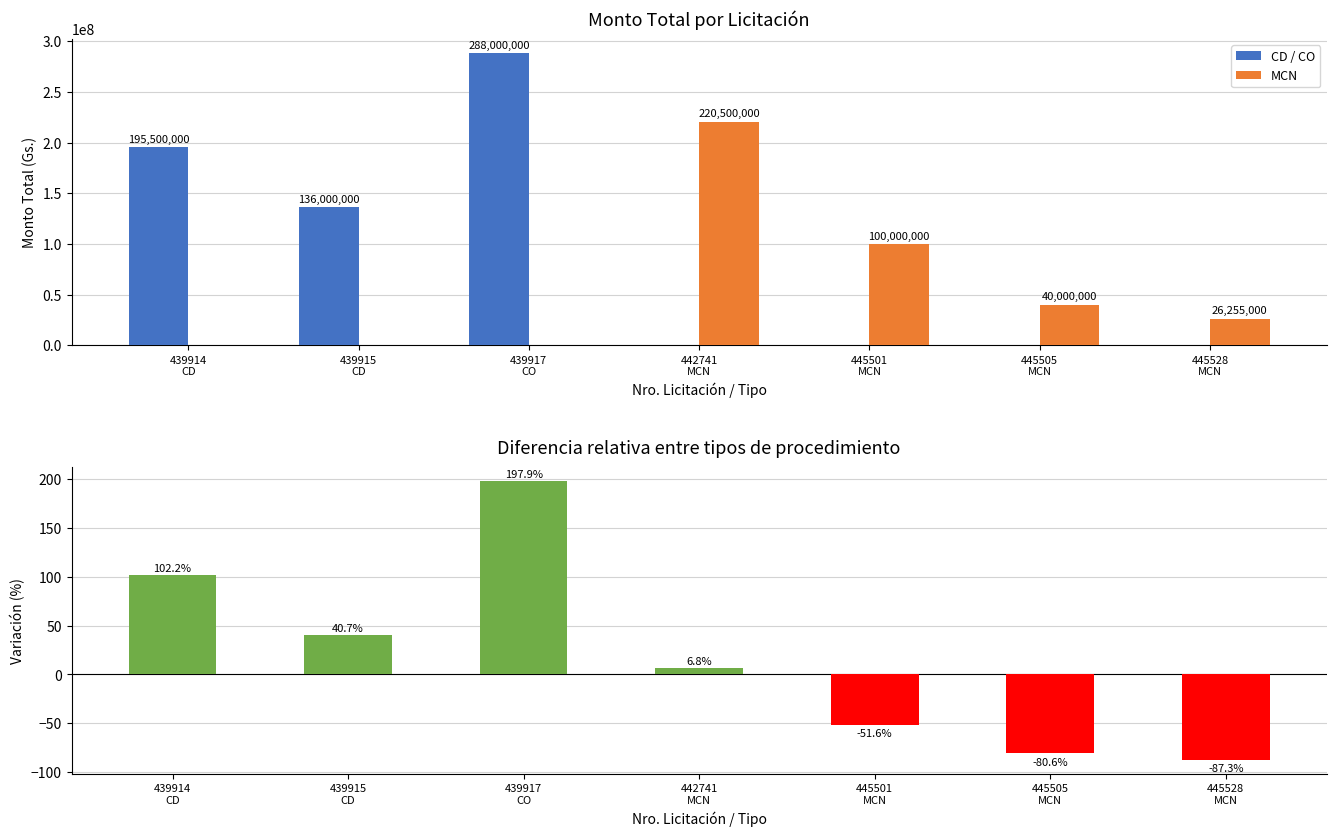

Between 439914
CD and 445528
MCN, which is larger?

439914
CD